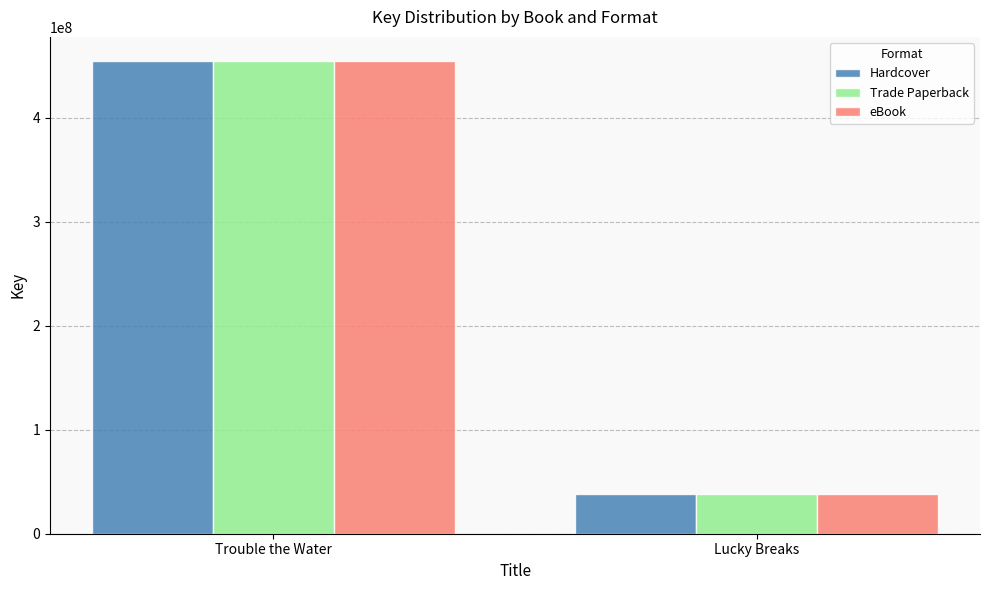

List the labels in order of Hardcover value, largest first.

Trouble the Water, Lucky Breaks